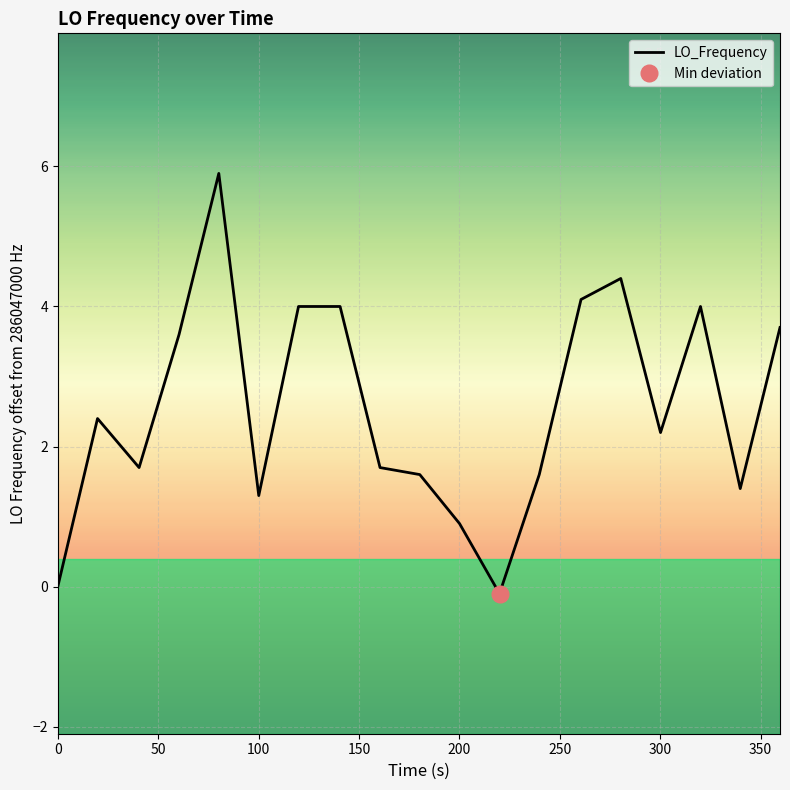

What is the highest value of the LO_Frequency series?

5.9